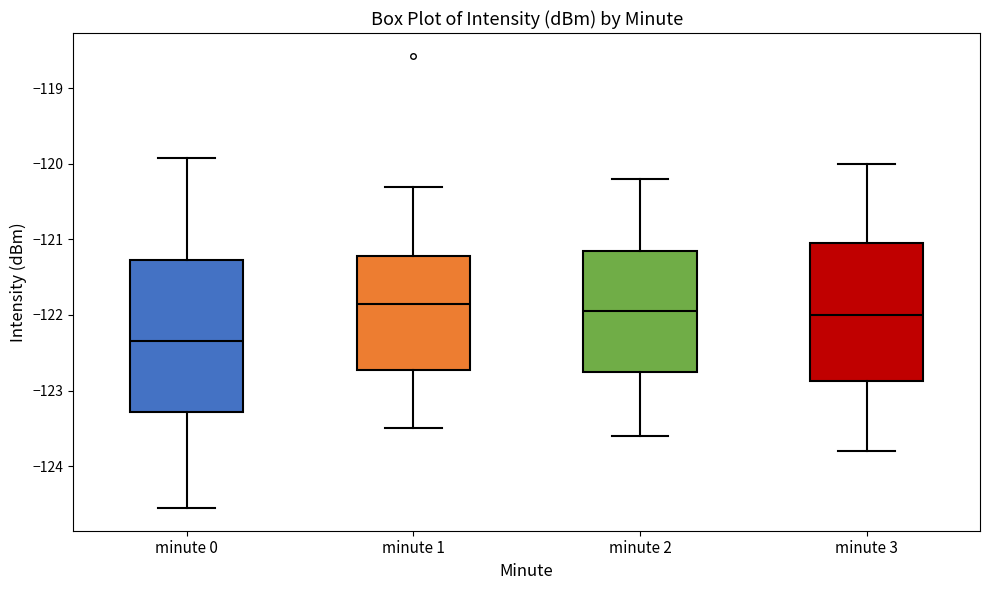

Reading left to right, transcribe this box plot: for each box, give where its median line is, the range the box spans, and where its two whiskers end, as read against the y-axis. The values are not printed on the chart, so give them approximately, as read against the axis.

minute 0: median -122.3, box -123.3 to -121.3, whiskers -124.6 to -119.9
minute 1: median -121.8, box -122.7 to -121.2, whiskers -123.5 to -120.3
minute 2: median -121.9, box -122.7 to -121.1, whiskers -123.6 to -120.2
minute 3: median -122.0, box -122.9 to -121.0, whiskers -123.8 to -120.0